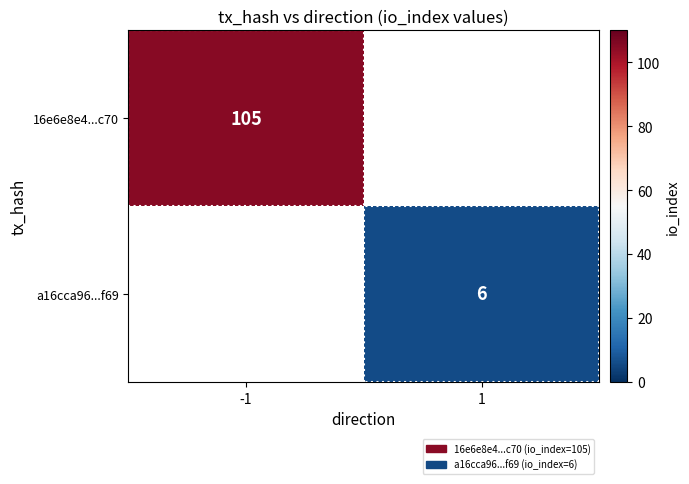

What is the spread (max minus min) of values at 1?

6